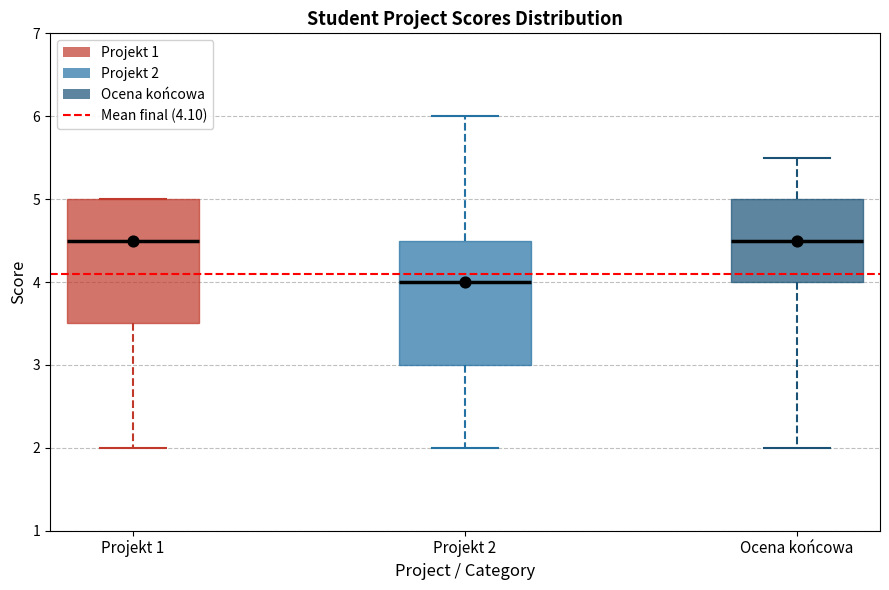

Which box's median line is the lowest?

Projekt 2